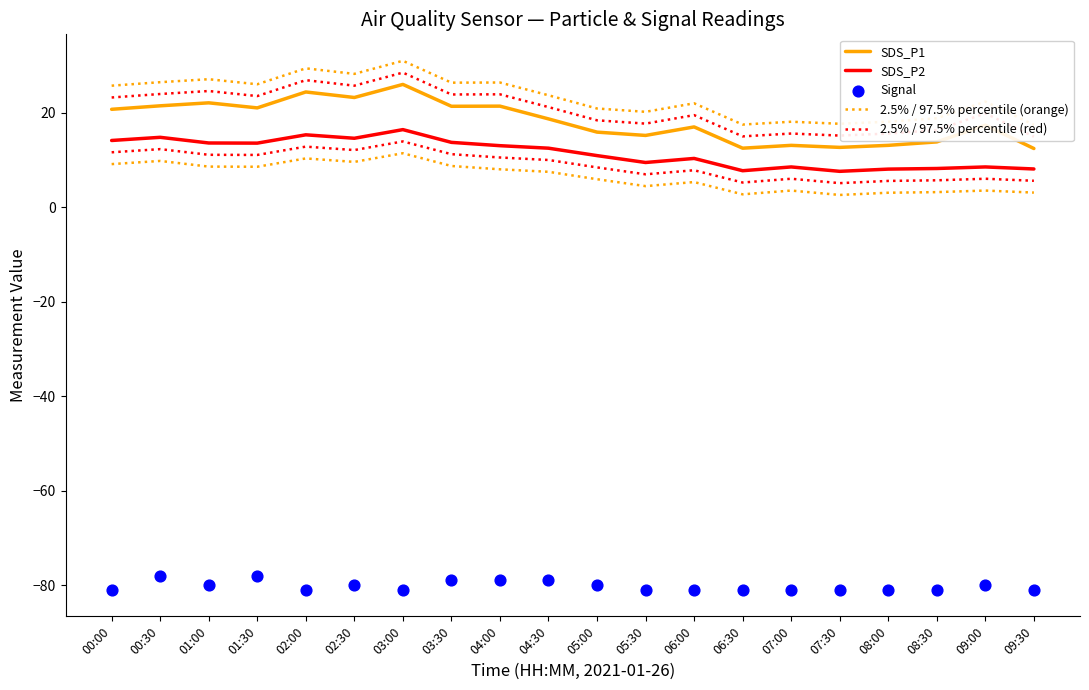

At which category is the sum across all series the highest?

03:00